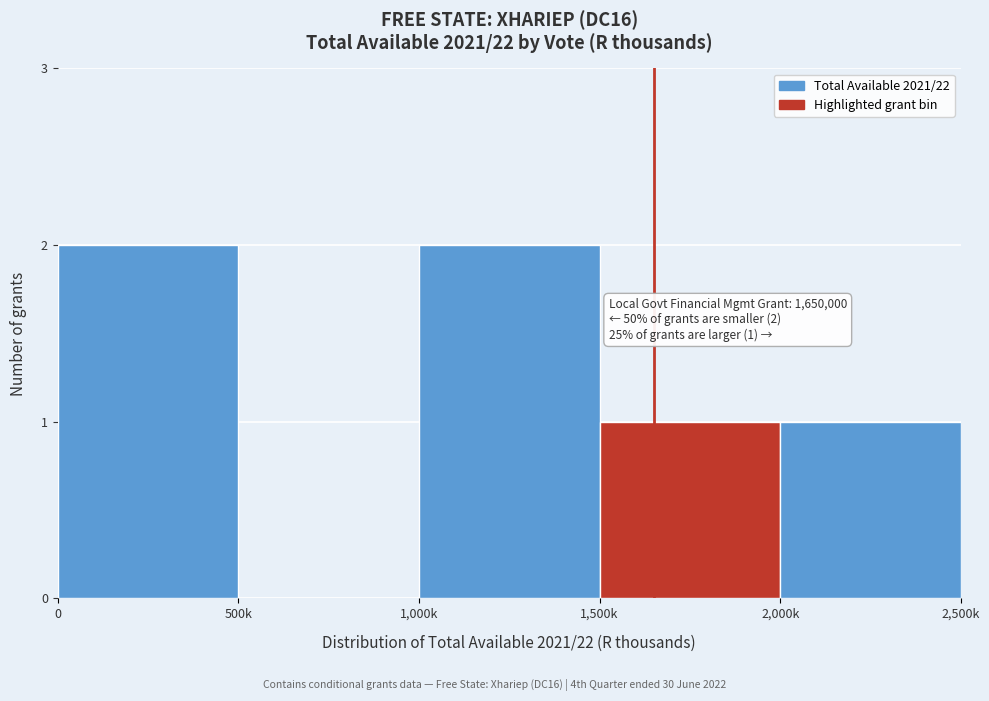

Reading left to right, what are all the values shown in this chart?

0=2	500k=0	1,000k=2	1,500k=1	2,000k=1